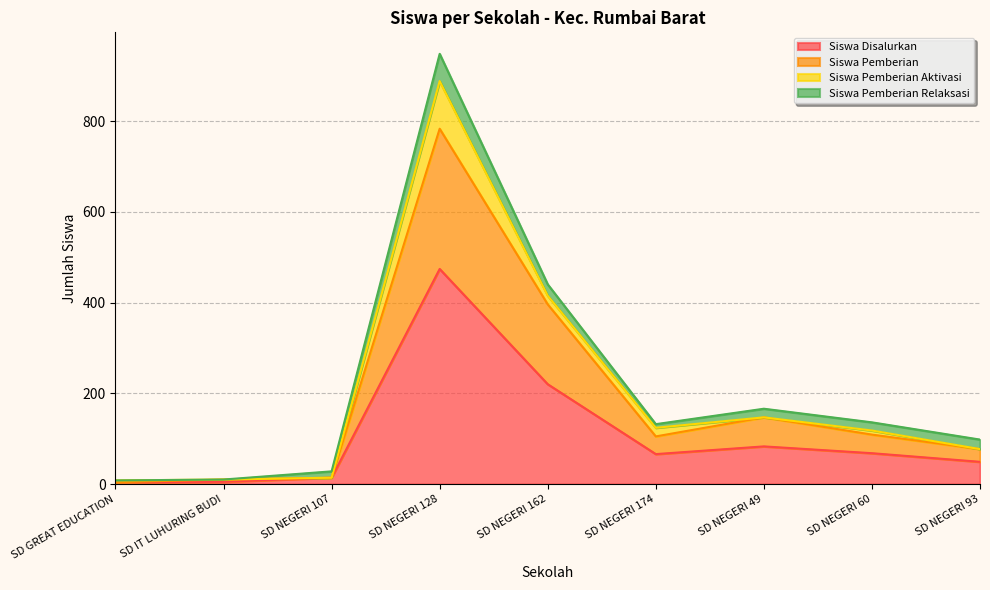

Where is the first local maximum for Siswa Pemberian?

SD NEGERI 128